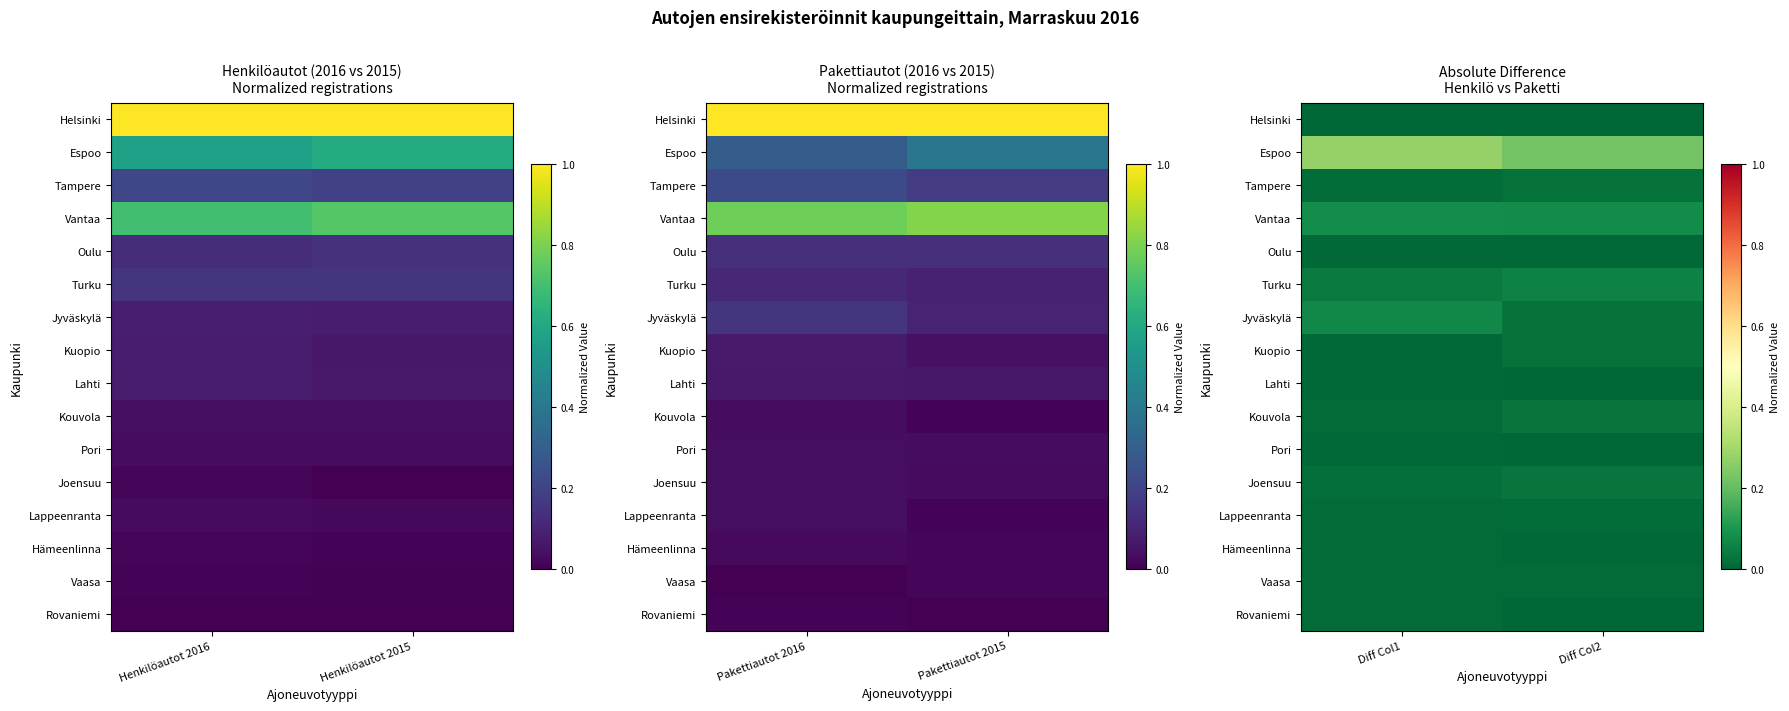

True or false: Joensuu has a value of 0.0 at Diff Col2.

True